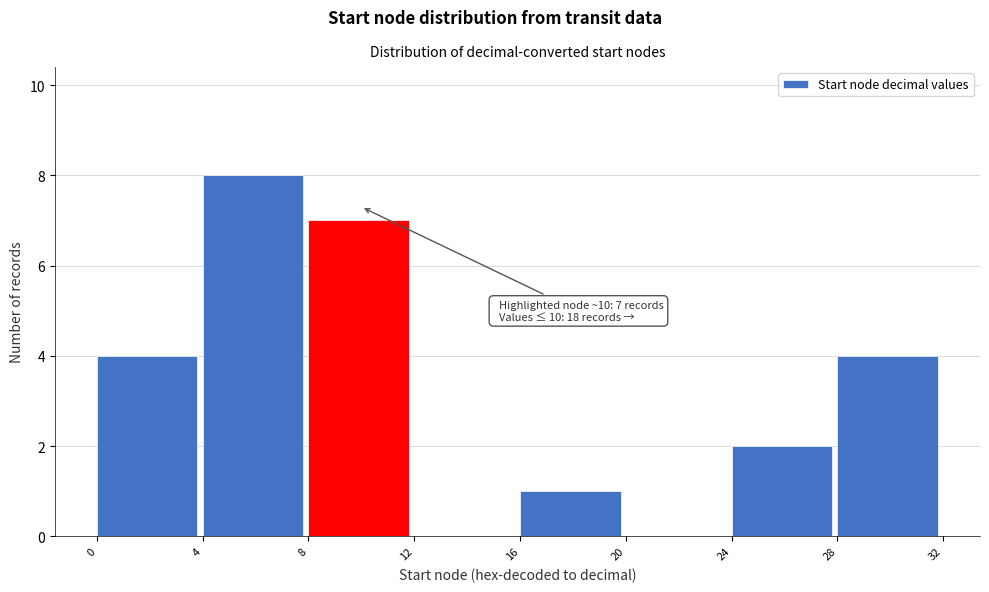

Over which range of the x-axis is the bar tallest?

4 to 8